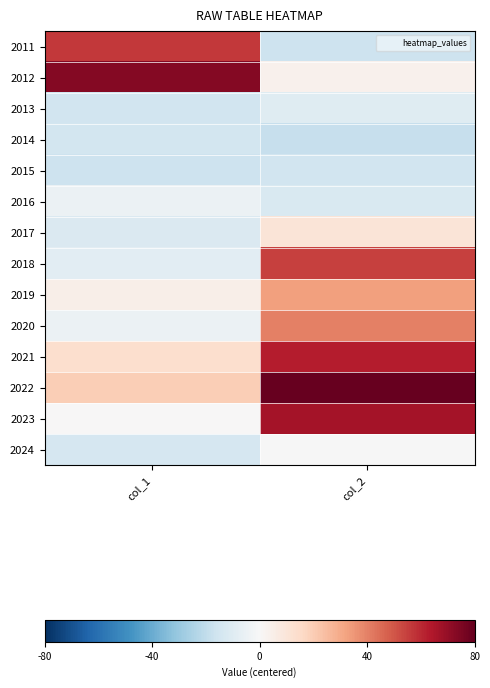

Reading left to right, list all the values displayed in this chart.

2011: col_1=56.5	col_2=-16.5
2012: col_1=73.5	col_2=3.5
2013: col_1=-15.5	col_2=-9.5
2014: col_1=-14.5	col_2=-18.5
2015: col_1=-16.5	col_2=-15.5
2016: col_1=-4.5	col_2=-12.5
2017: col_1=-11.5	col_2=10.5
2018: col_1=-8.5	col_2=54.5
2019: col_1=4.5	col_2=32.5
2020: col_1=-4.5	col_2=40.5
2021: col_1=13.5	col_2=62.5
2022: col_1=19.5	col_2=116.5
2023: col_1=0.5	col_2=66.5
2024: col_1=-13.5	col_2=-0.5